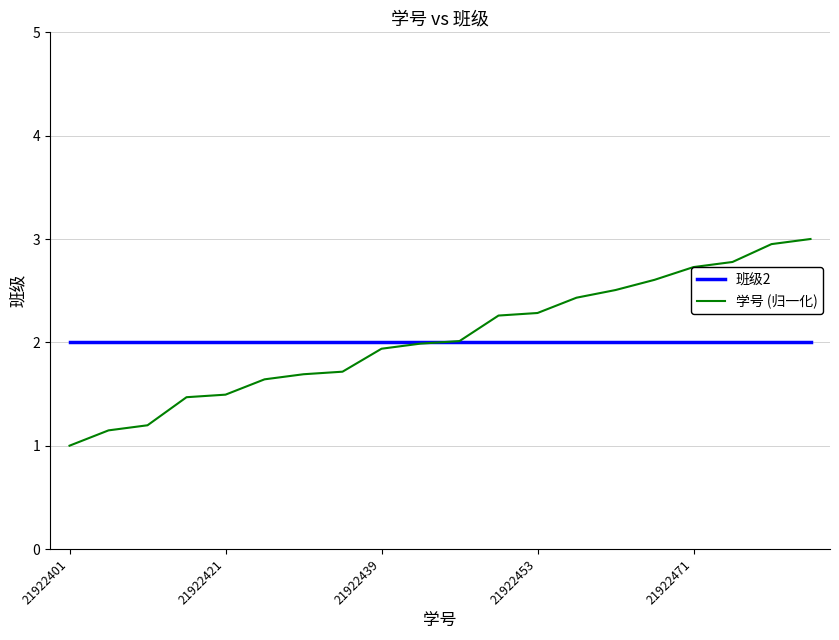

Is this an area chart (filled region under the line)?

No